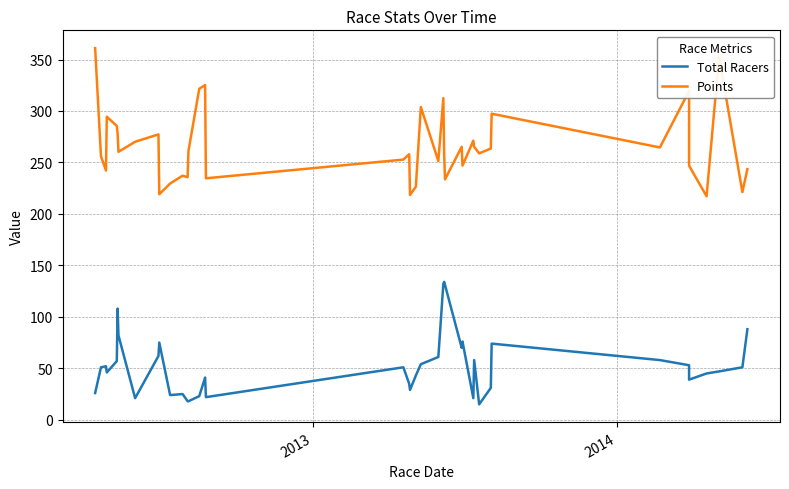

True or false: Total Racers and Points cross at least once.

False